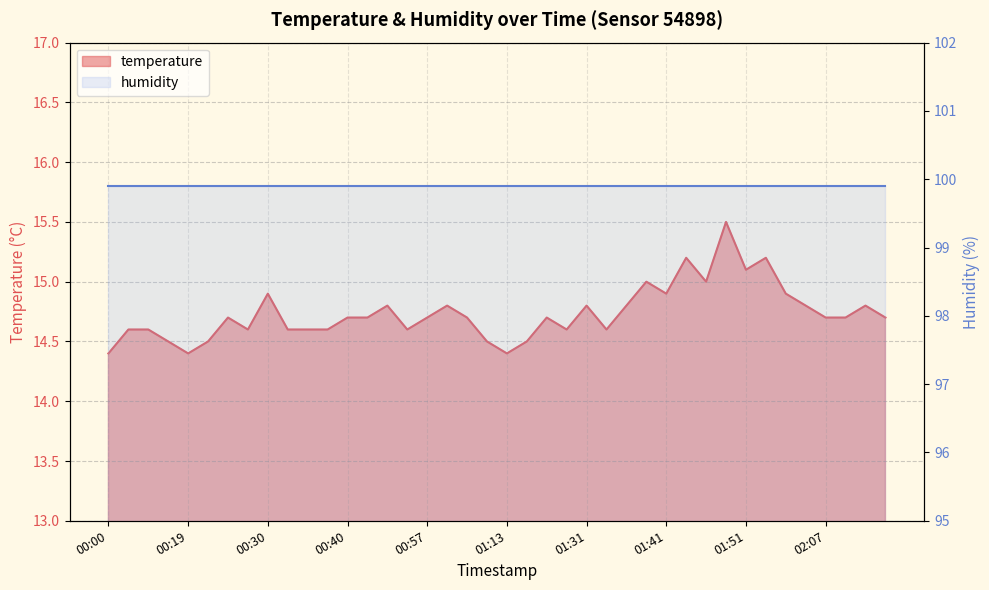

How many interior local valleys (lower than both neighbors) does the data have?

9